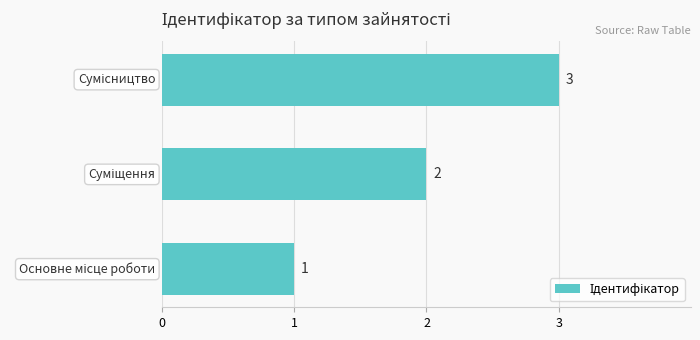

What is the maximum value shown in the chart?

3